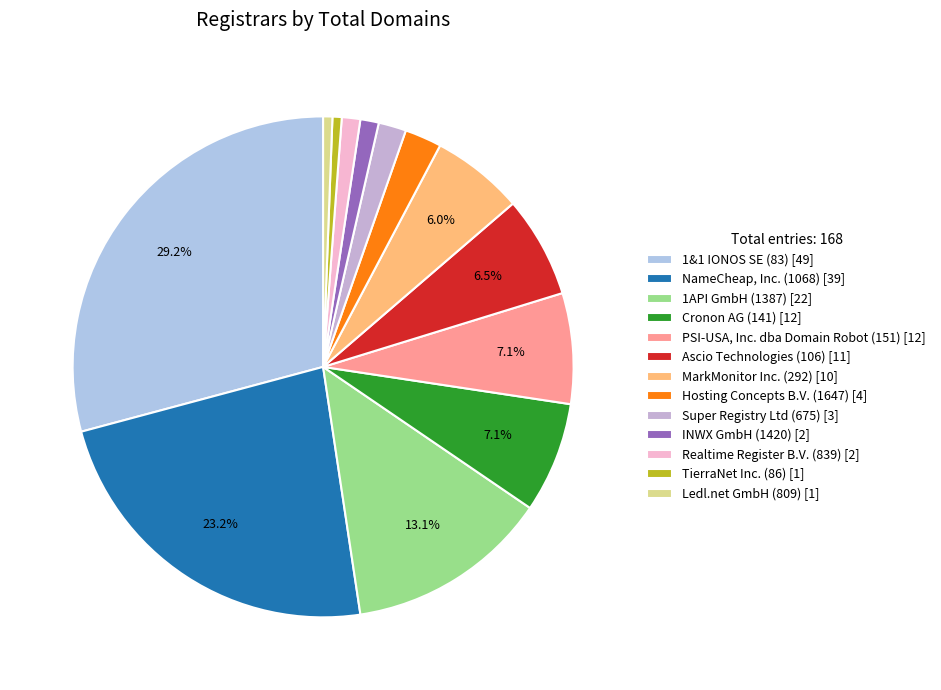

Between INWX GmbH (1420) and Ascio Technologies (106), which is larger?

Ascio Technologies (106)